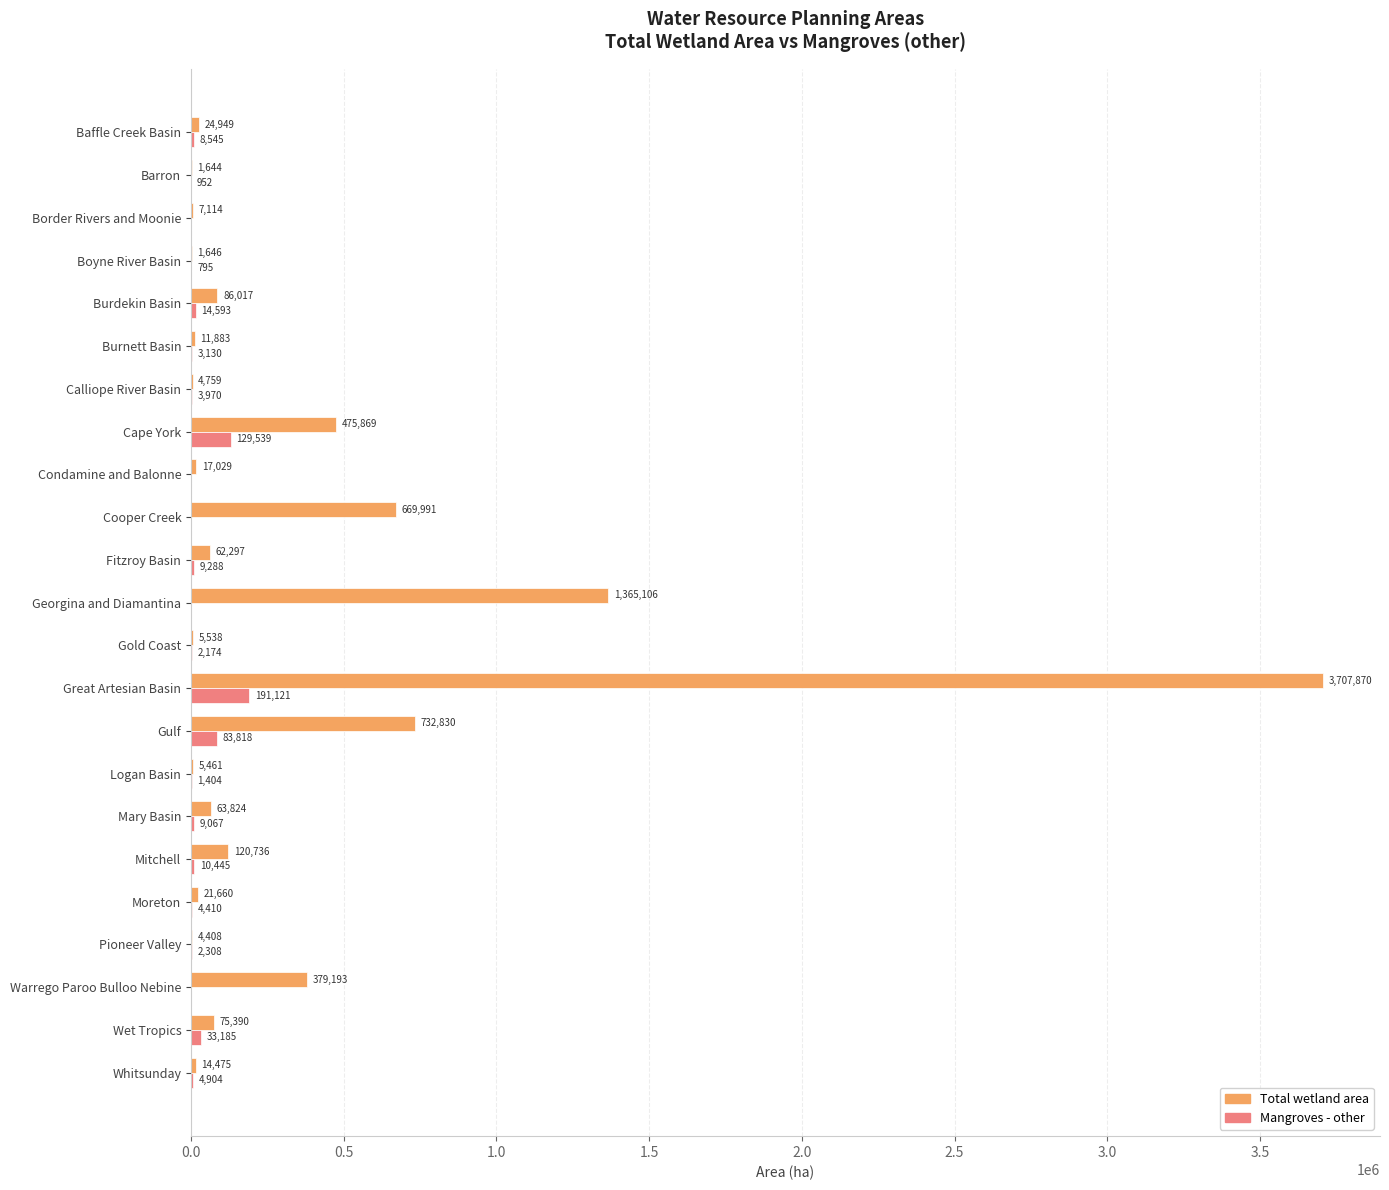

Between Barron and Gulf, which series saw the biggest shift?

Total wetland area